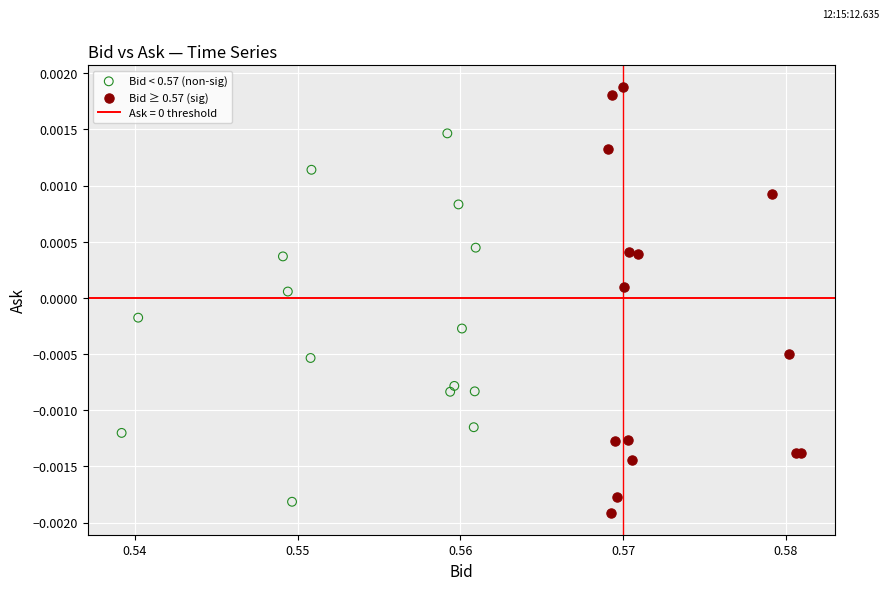

Which series has the largest Y range (max minus min)?

Bid ≥ 0.57 (sig)